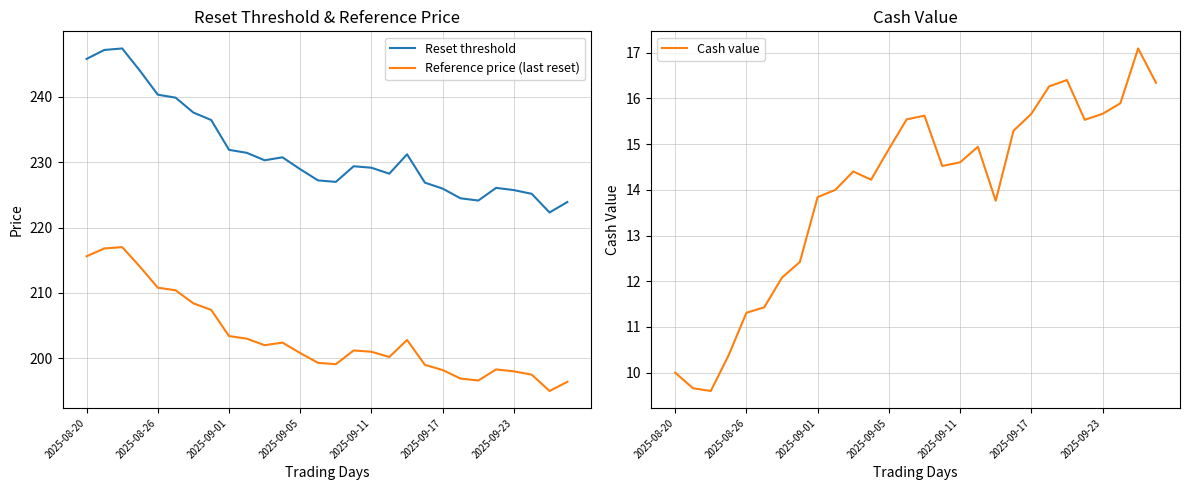

What is the maximum value for Reference price (last reset)?

217.0